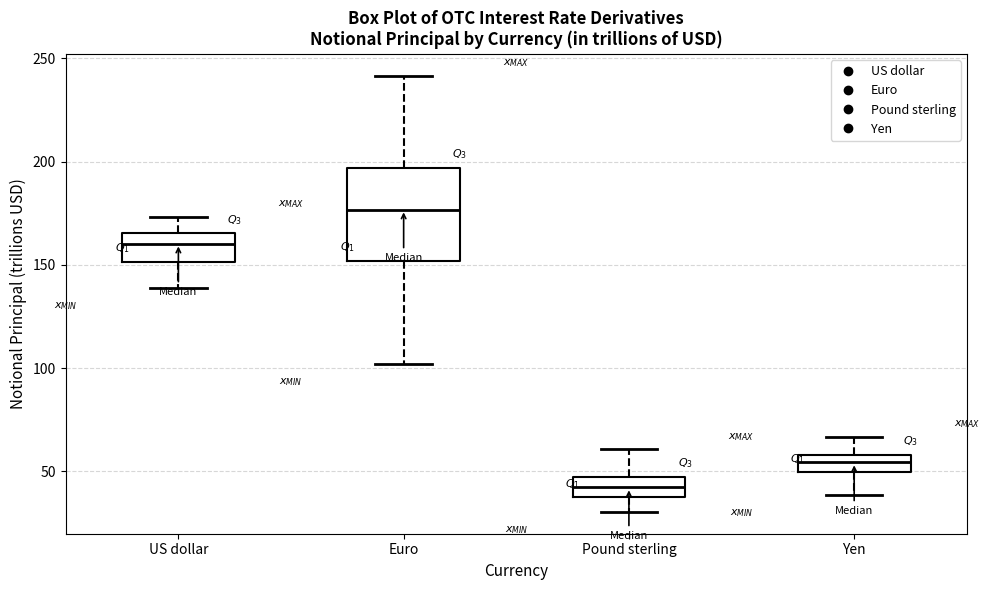

Where does the lower whisker of the box for Euro end on the y-axis? The values are not printed on the chart, so give them approximately, as read against the axis.

100